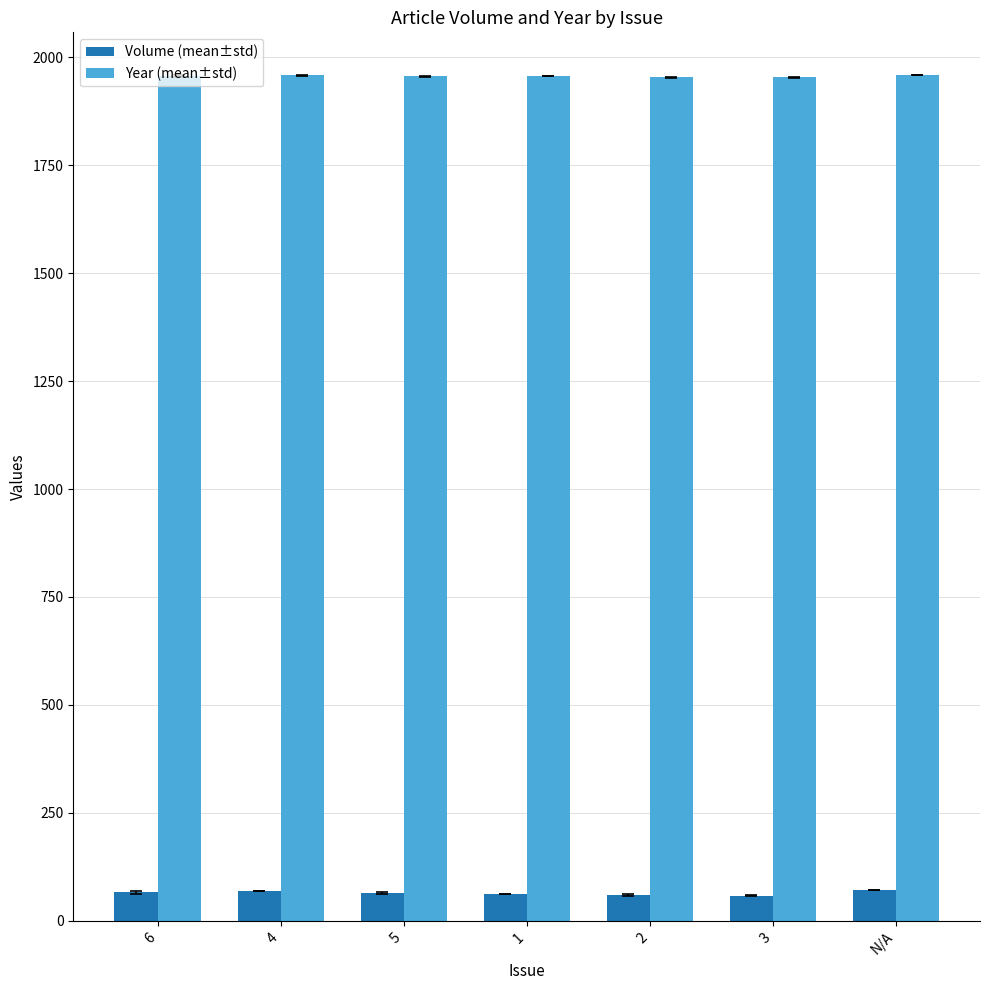

At how many categories does at least one series exceed 192?

7